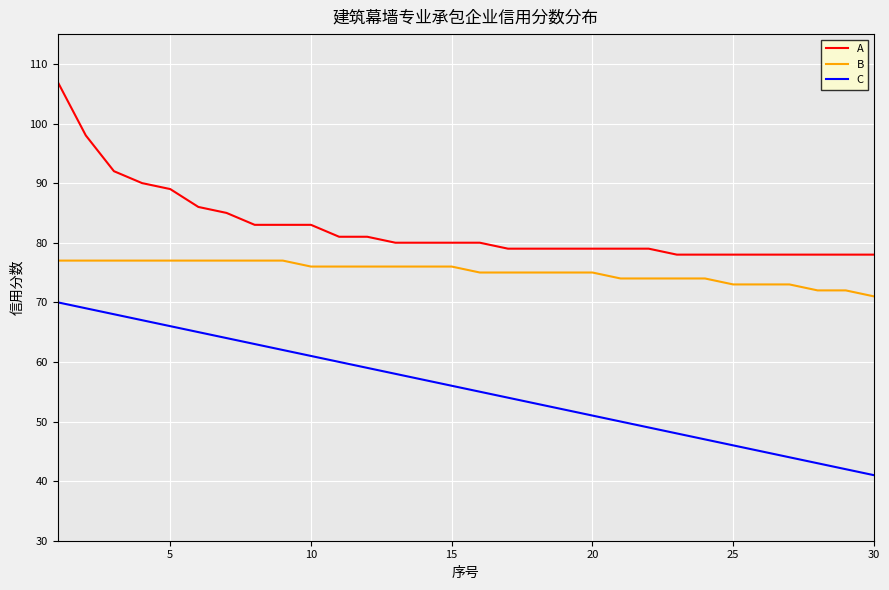

True or false: A and B intersect in this chart.

False